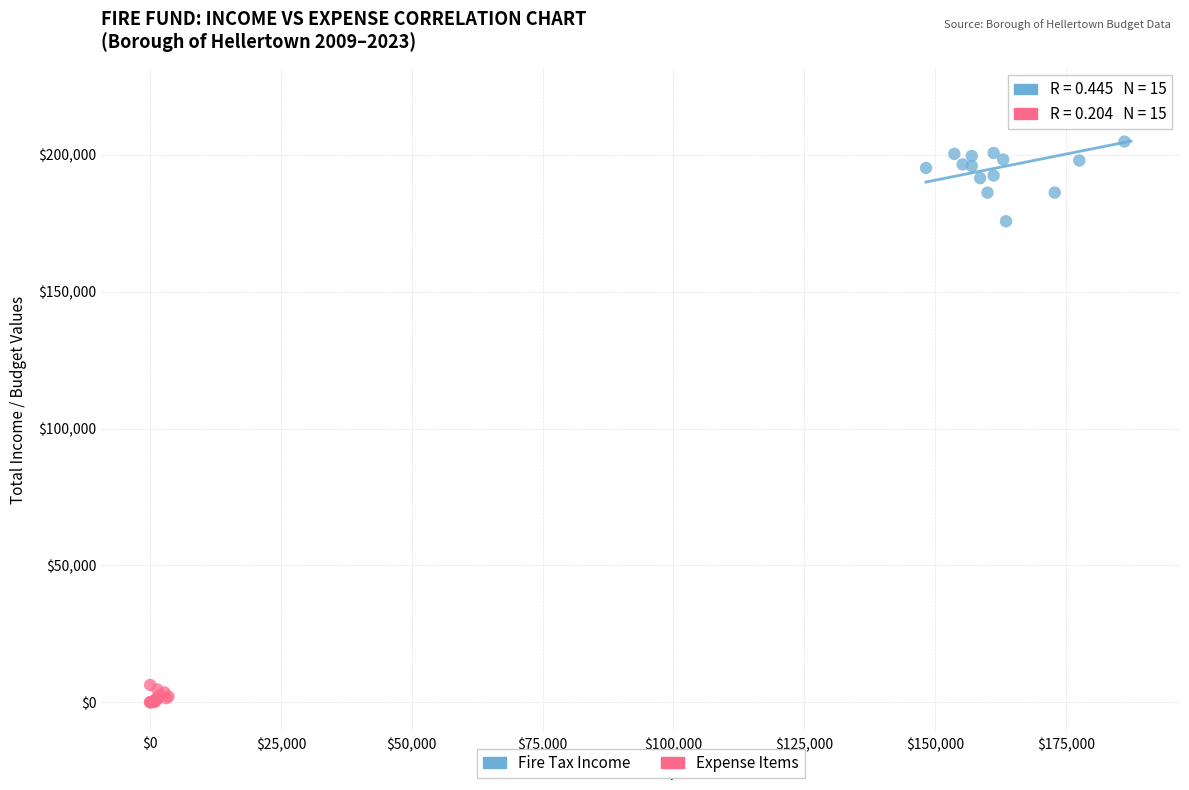

Which series reaches the minimum Y coordinate?

Expense Items